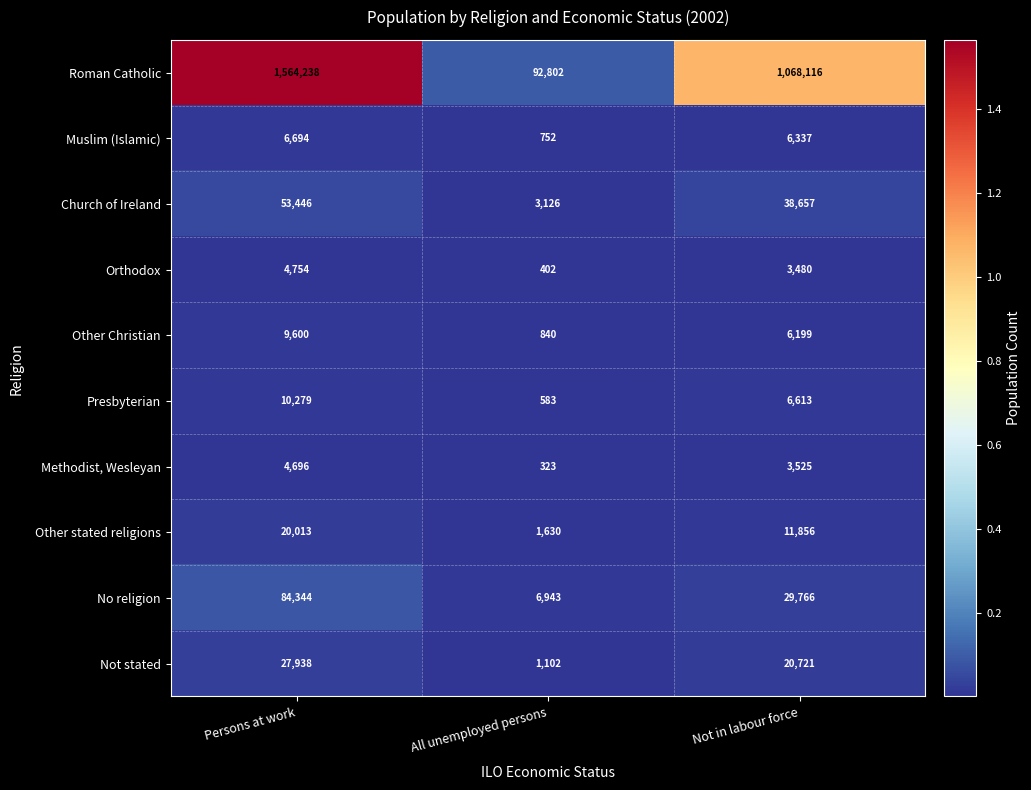

What is the sum of all Muslim (Islamic) values?

13783